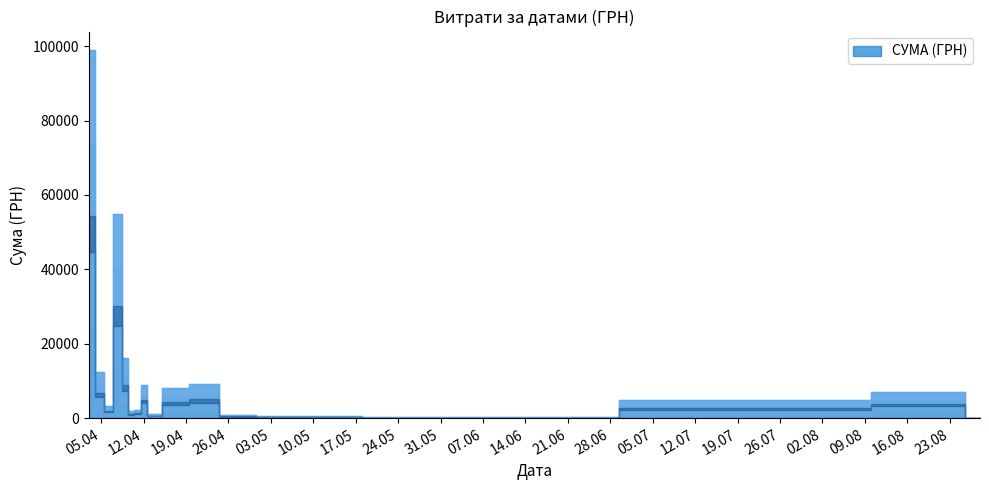

How many interior local valleys (lower than both neighbors) does the data have?

12